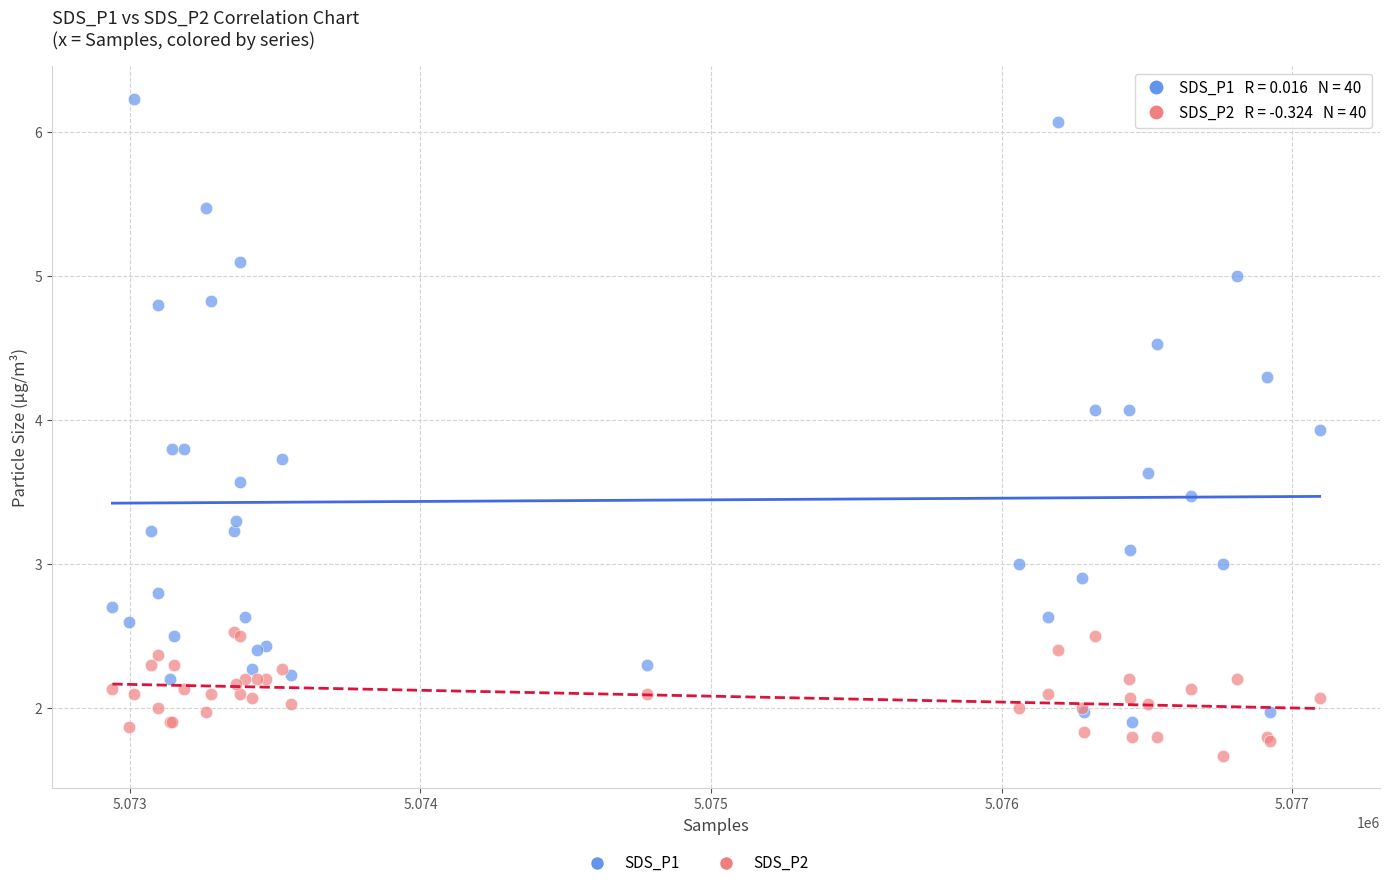

Which series reaches the maximum Y coordinate?

SDS_P1